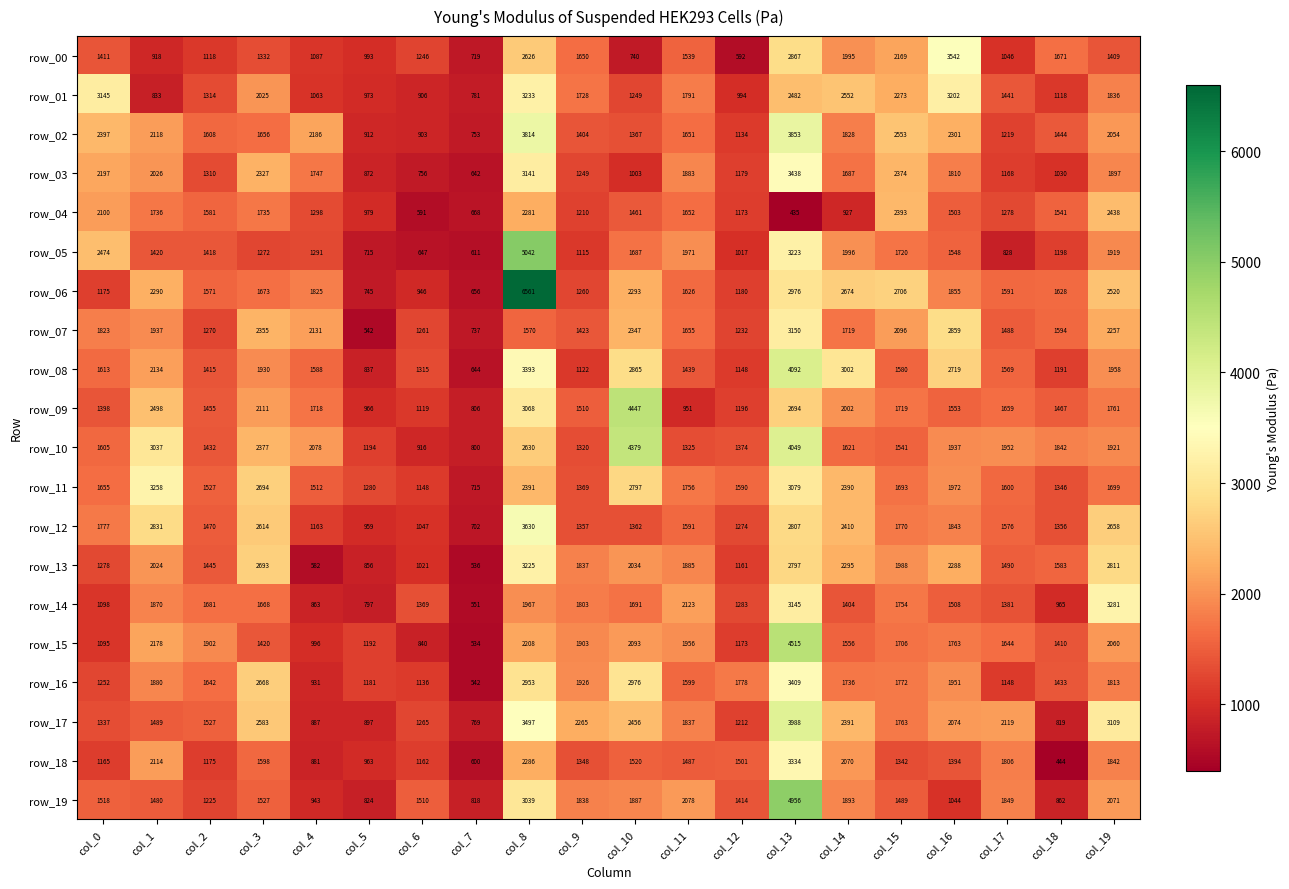

Between col_10 and col_13, which series saw the biggest shift?

row_19